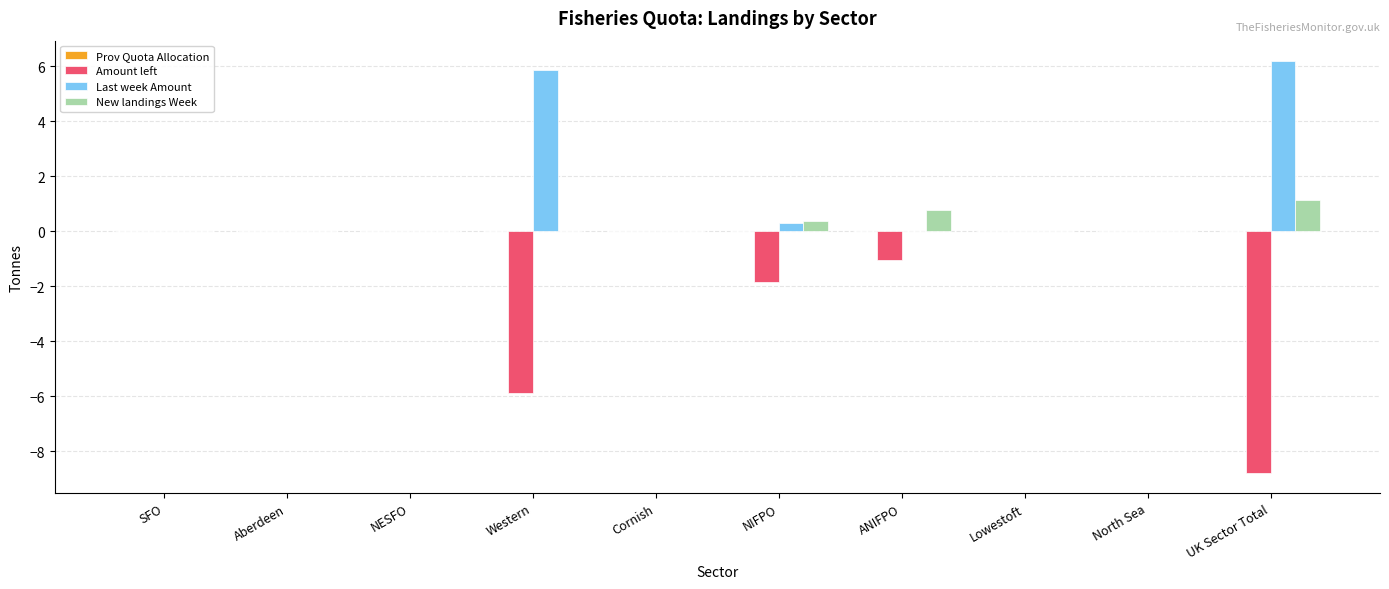

The Amount left series shows 0.0 at North Sea. True or false?

True